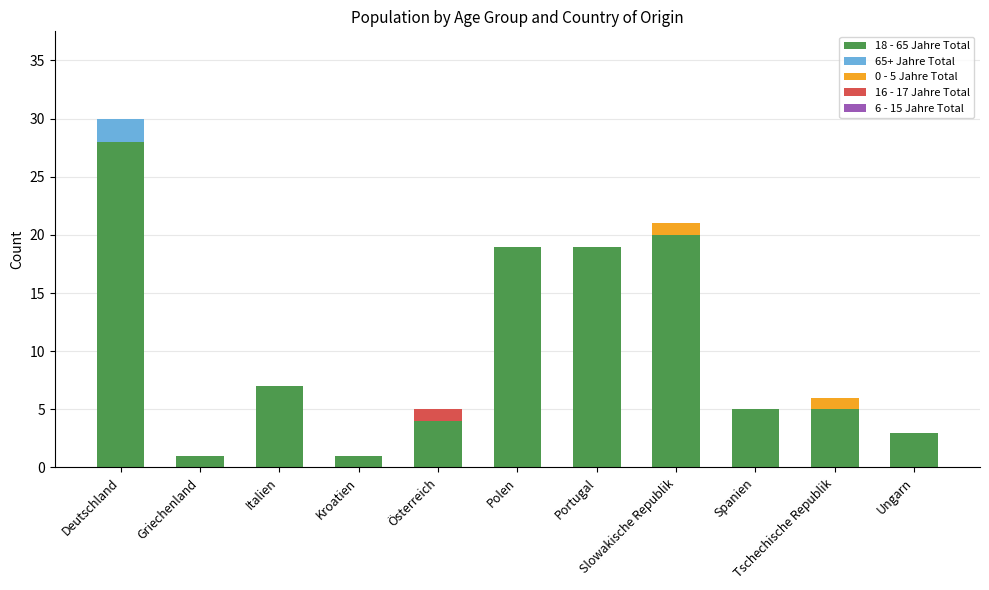

What is the sum of all 18 - 65 Jahre Total values?

112